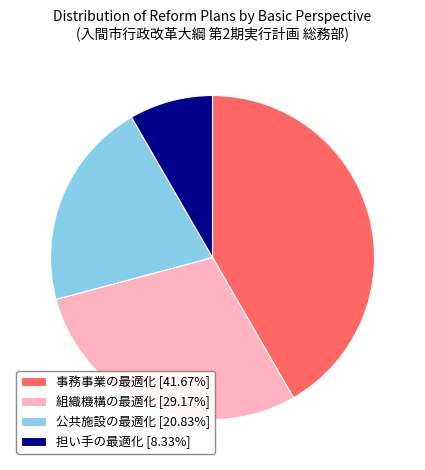

What is the ratio of the value at 組織機構の最適化 [29.17%] to the value at 公共施設の最適化 [20.83%]?

1.4